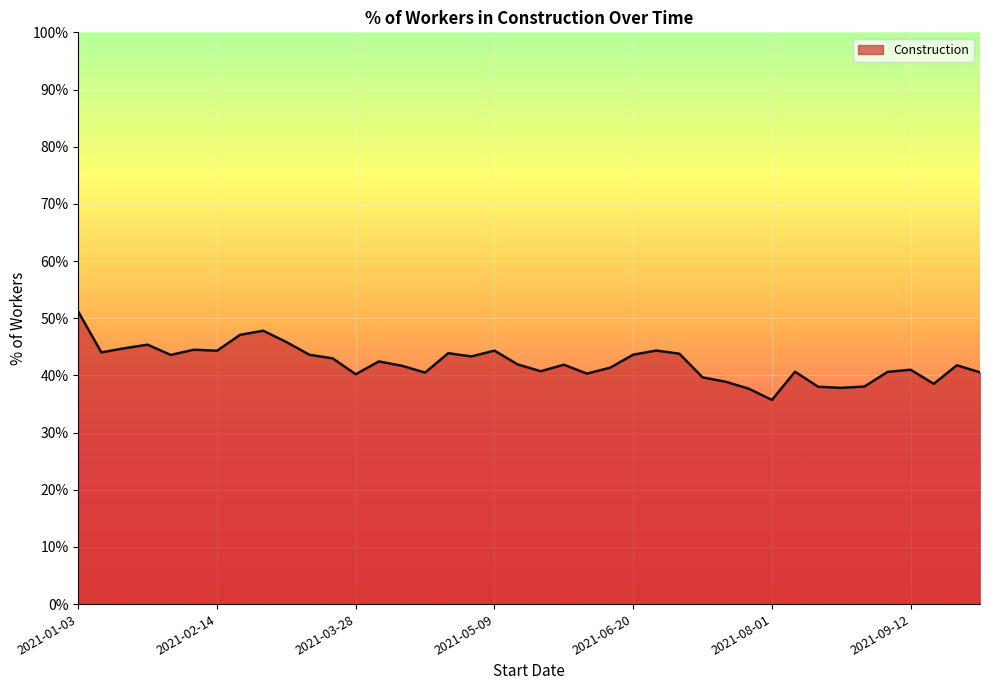

What is the difference between the maximum and minimum values?

15.4